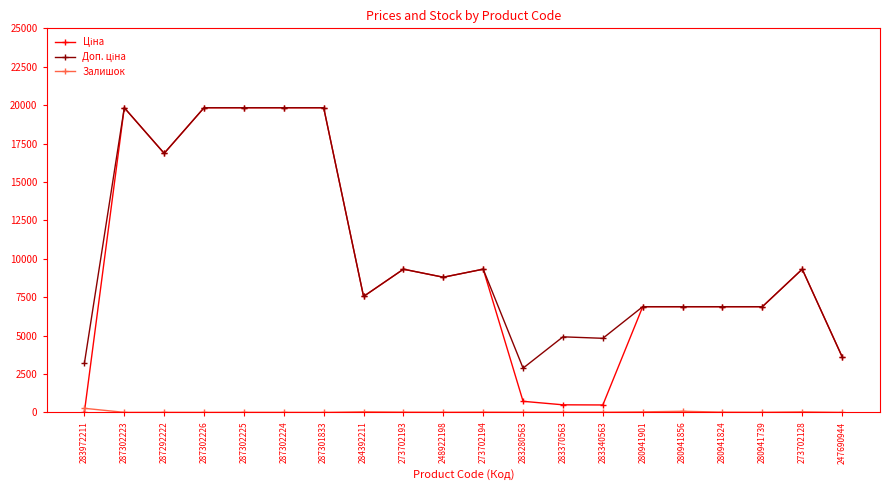

True or false: Залишок has a value of 4.0 at 287292222.

True